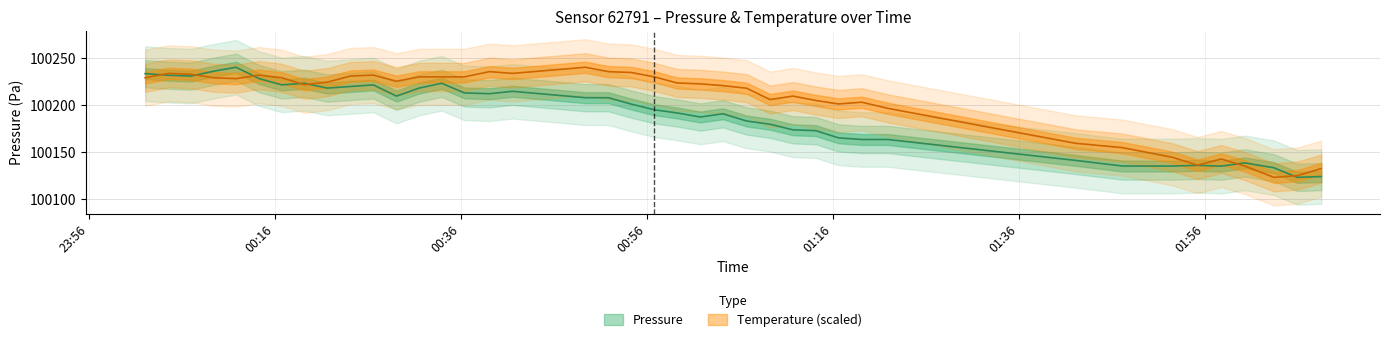

Where do temperature and pressure first cross each other?

23:56 and 00:16